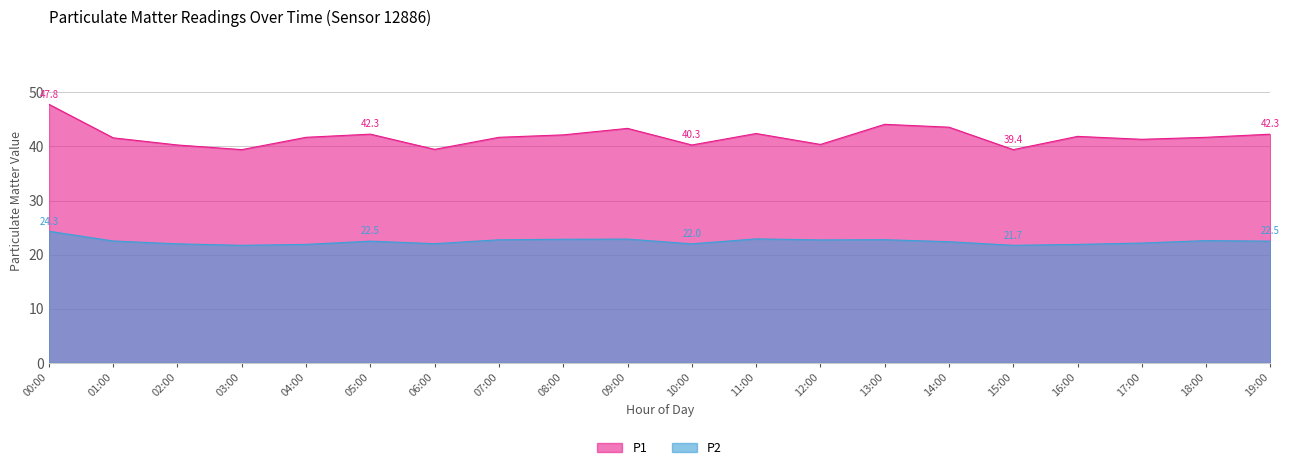

True or false: P2 and P1 cross at least once.

False